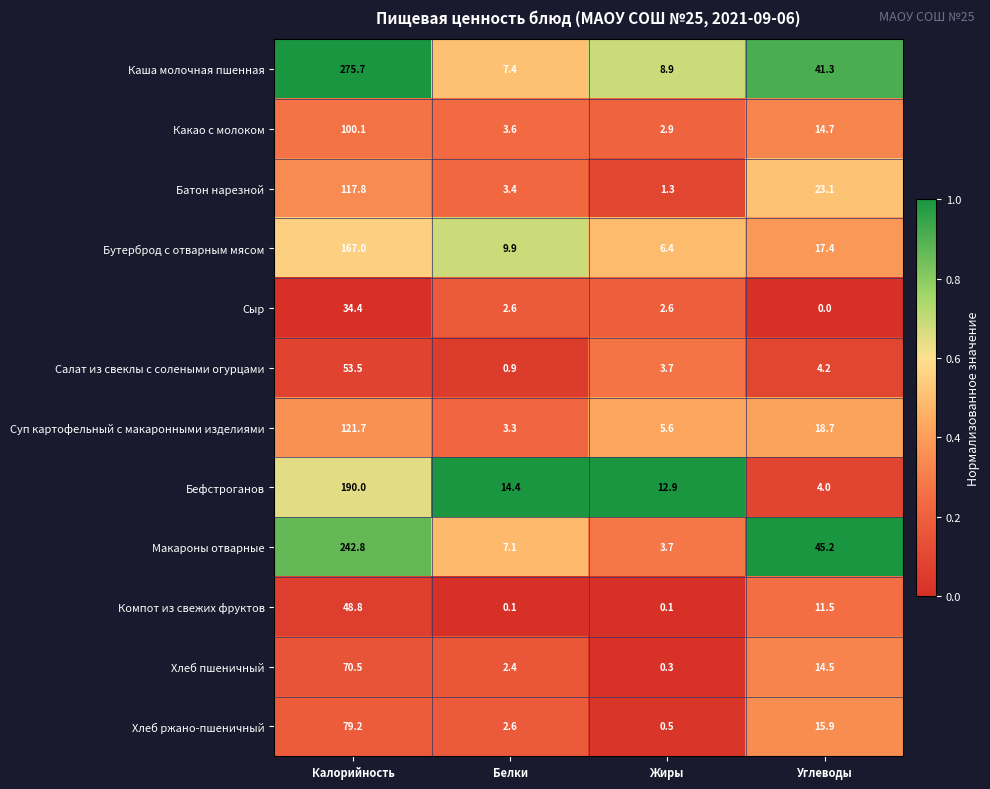

Read the Хлеб ржано-пшеничный value at Углеводы.

15.9